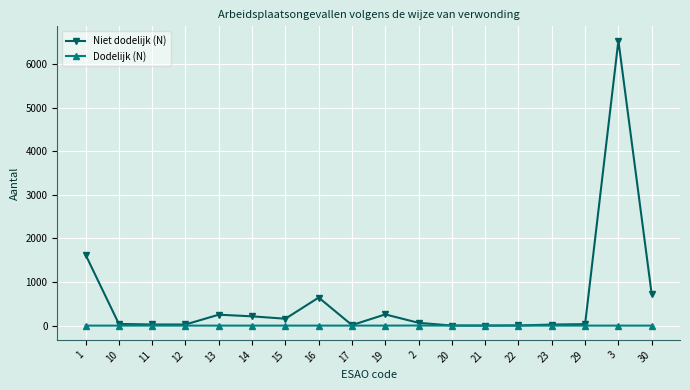

Count the number of categories in the chart.

18